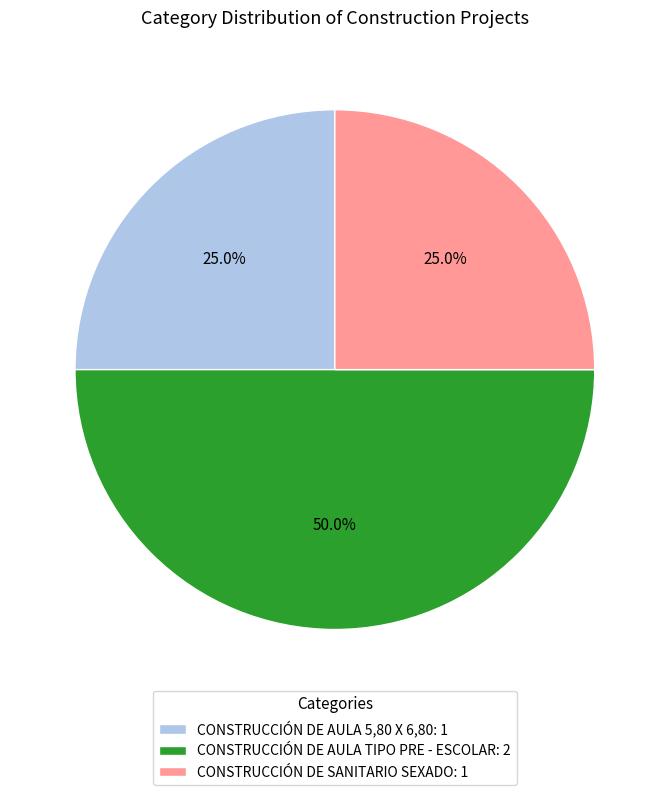

How many slices are in this pie chart?

3